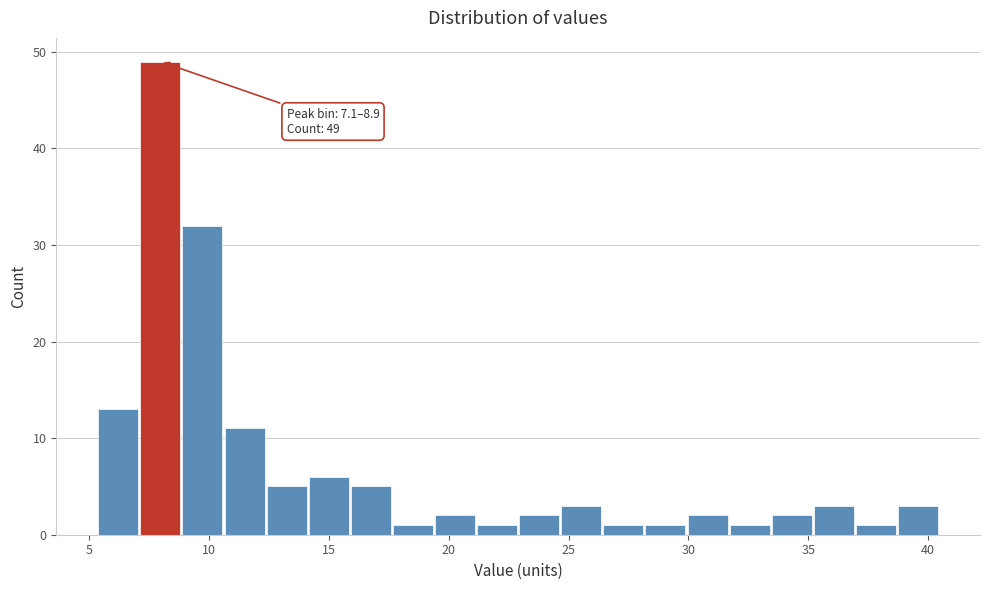

Around what value on the x-axis is the tallest bar? Give the approximate position of its centre, as read against the axis.

8.0